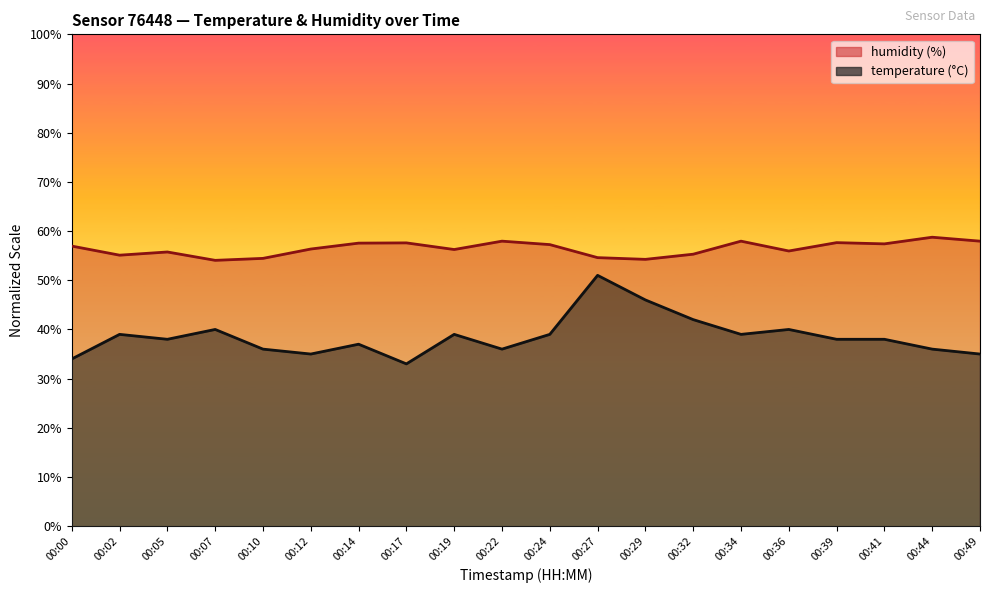

True or false: humidity and temperature intersect in this chart.

False